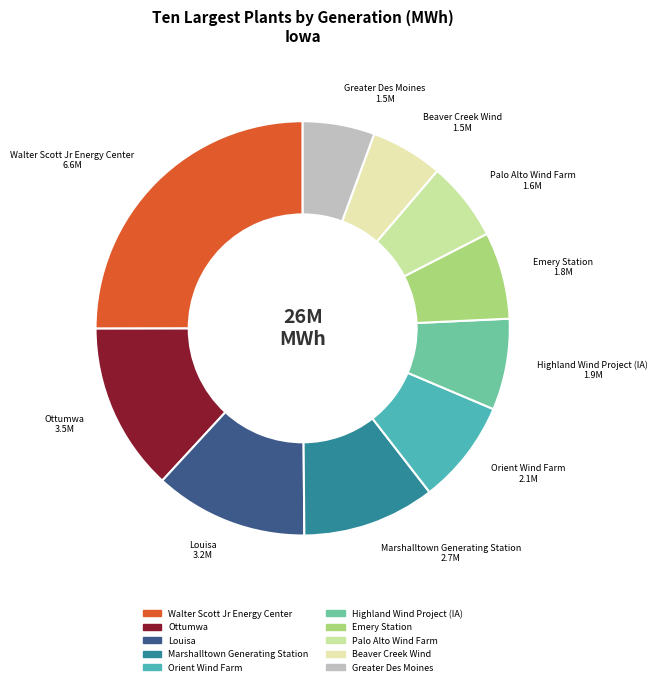

Which category has the biggest portion of the pie?

Walter Scott Jr Energy Center